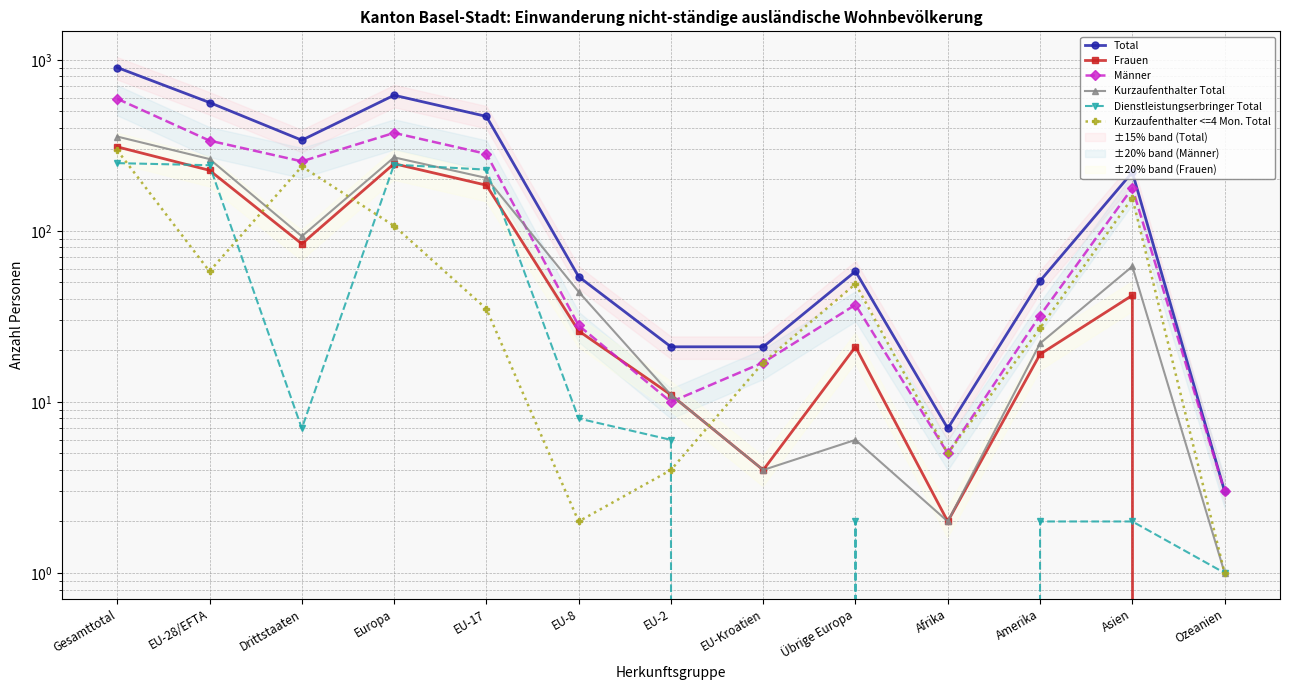

What is the greatest value displayed?

902